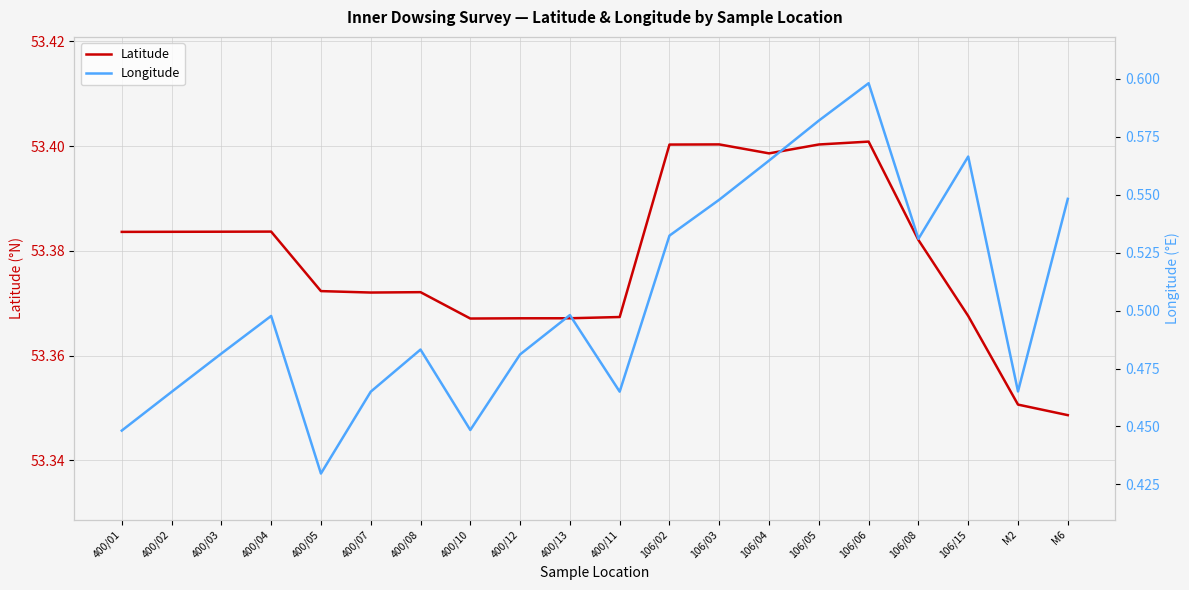

True or false: Longitude and Latitude intersect in this chart.

False